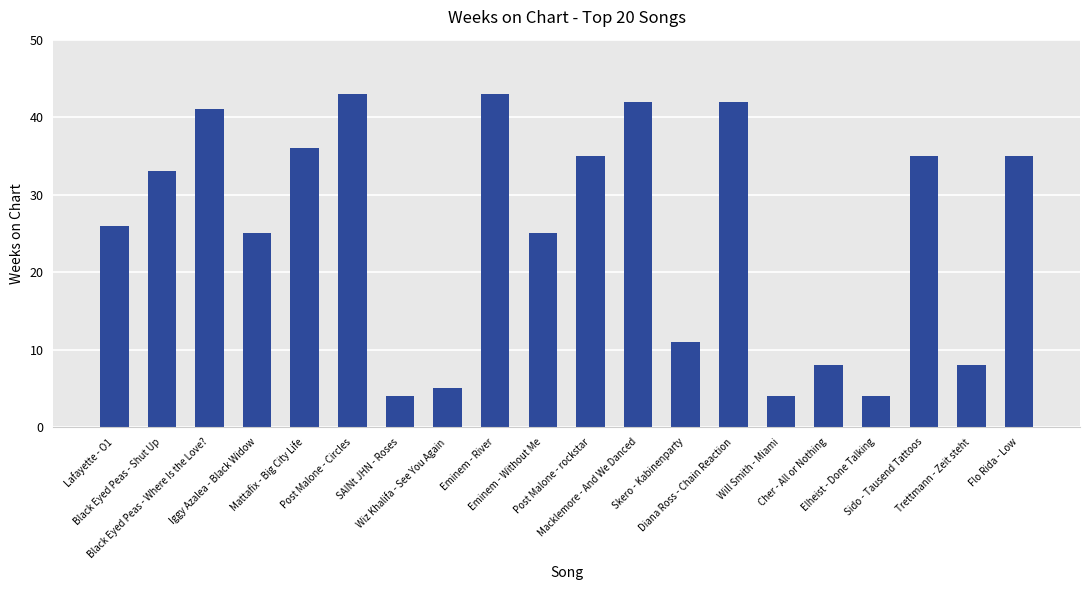

Reading right to left, what are all the values shown in this chart?

35	8	35	4	8	4	42	11	42	35	25	43	5	4	43	36	25	41	33	26